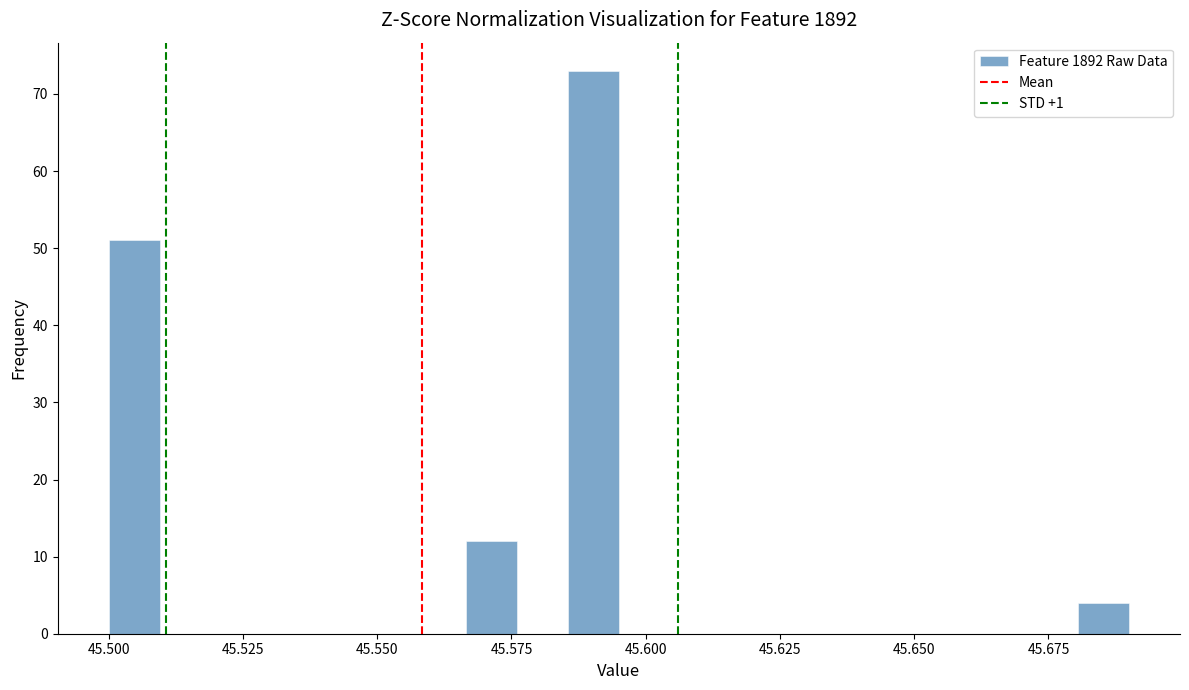

Around what value on the x-axis is the tallest bar? Give the approximate position of its centre, as read against the axis.

45.590